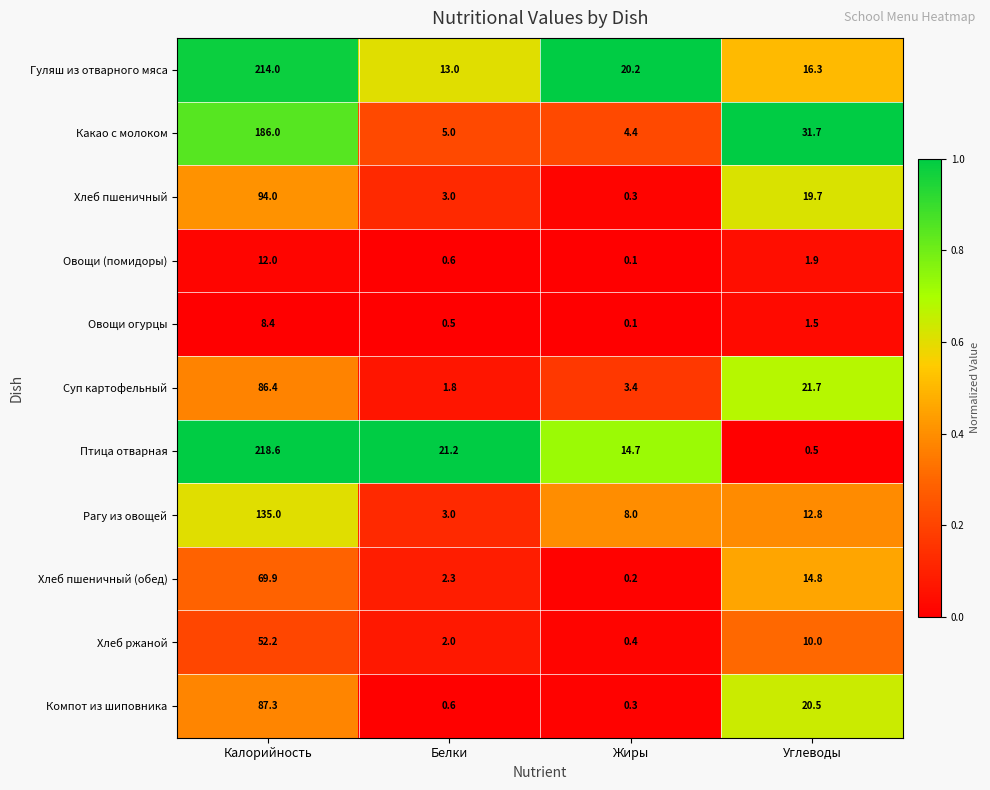

Which series has the largest total across all categories?

Гуляш из отварного мяса